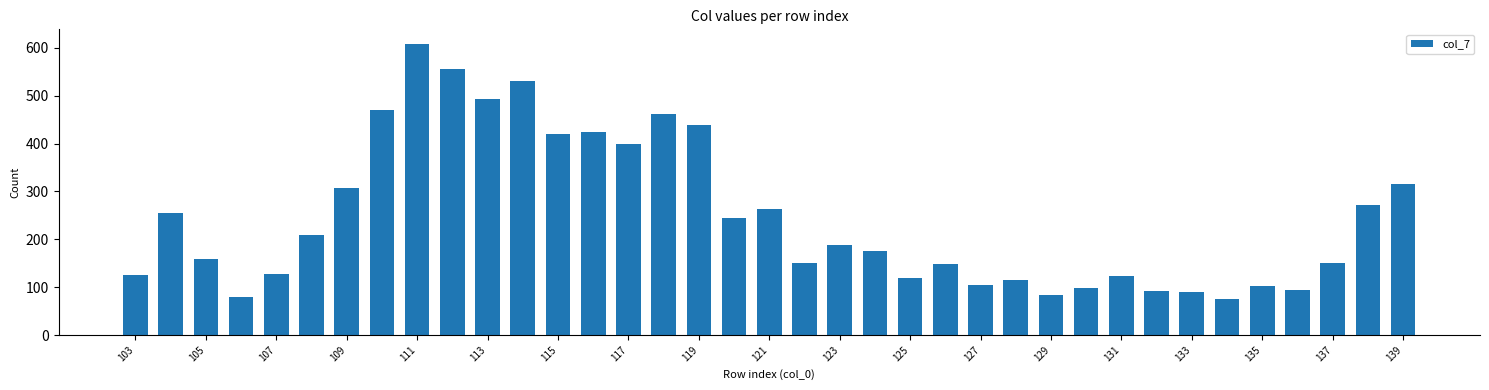

What is the smallest value displayed?

75